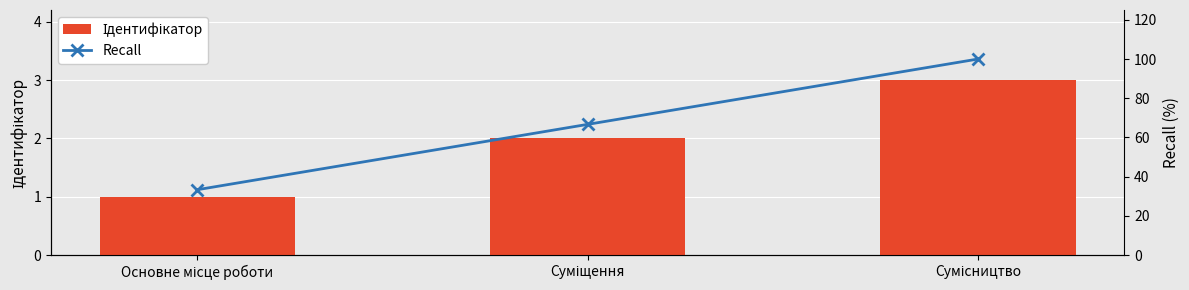

True or false: Ідентифікатор has a value of 2.0 at Суміщення.

True